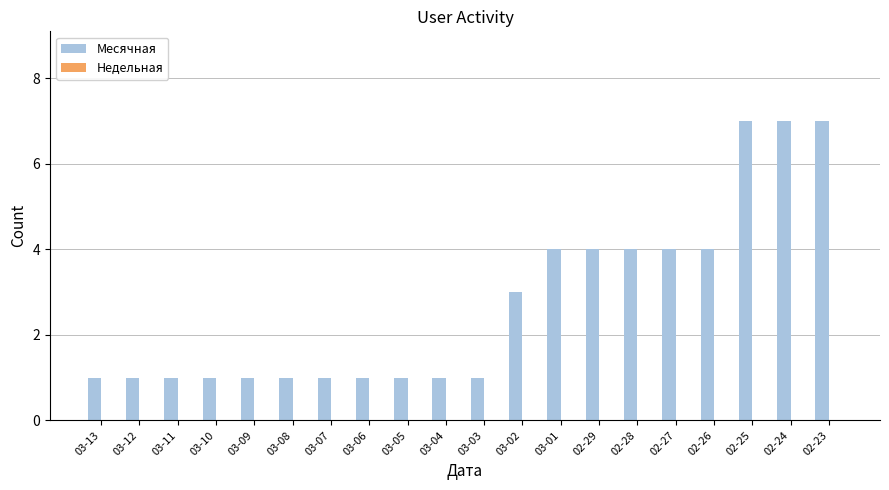

What is the greatest value displayed?

7